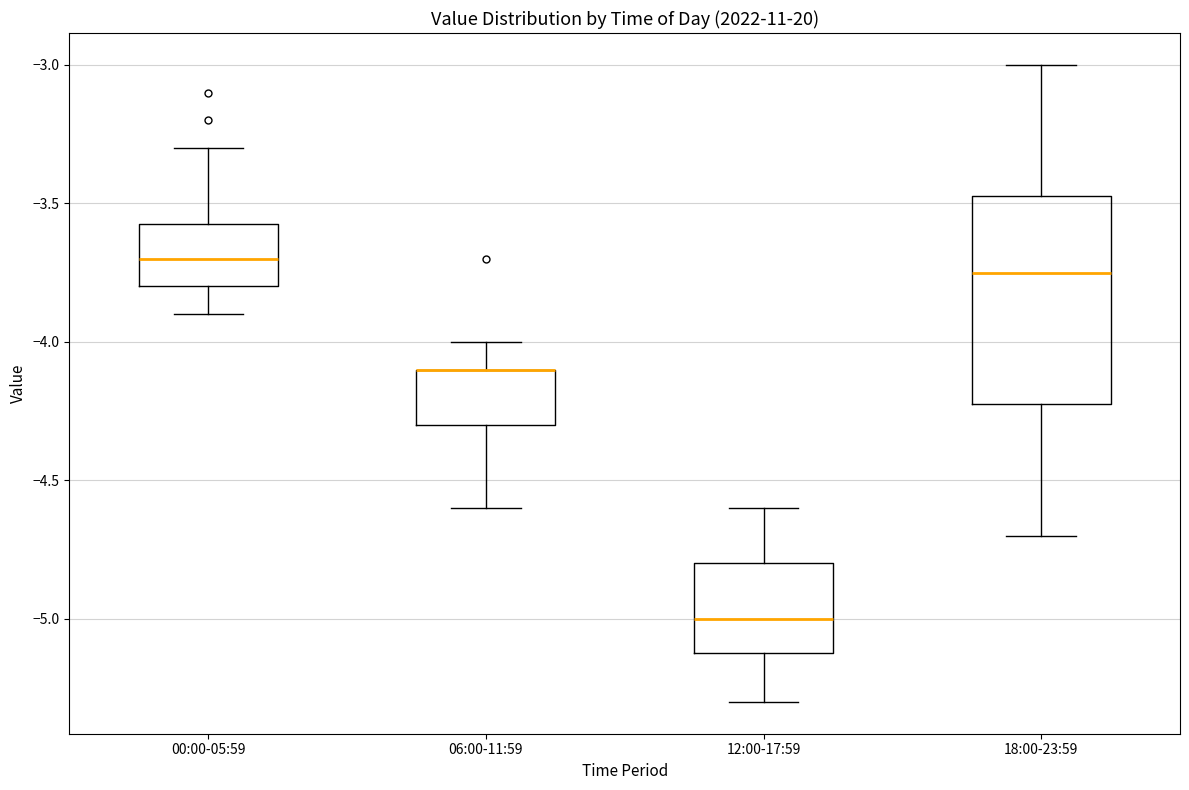

Reading left to right, transcribe this box plot: for each box, give where its median line is, the range the box spans, and where its two whiskers end, as read against the y-axis. The values are not printed on the chart, so give them approximately, as read against the axis.

00:00-05:59: median -3.70, box -3.80 to -3.55, whiskers -3.90 to -3.30
06:00-11:59: median -4.10 (drawn on the box's upper edge), box -4.30 to -4.10, whiskers -4.60 to -4.00
12:00-17:59: median -5.00, box -5.10 to -4.80, whiskers -5.30 to -4.60
18:00-23:59: median -3.75, box -4.20 to -3.45, whiskers -4.70 to -3.00